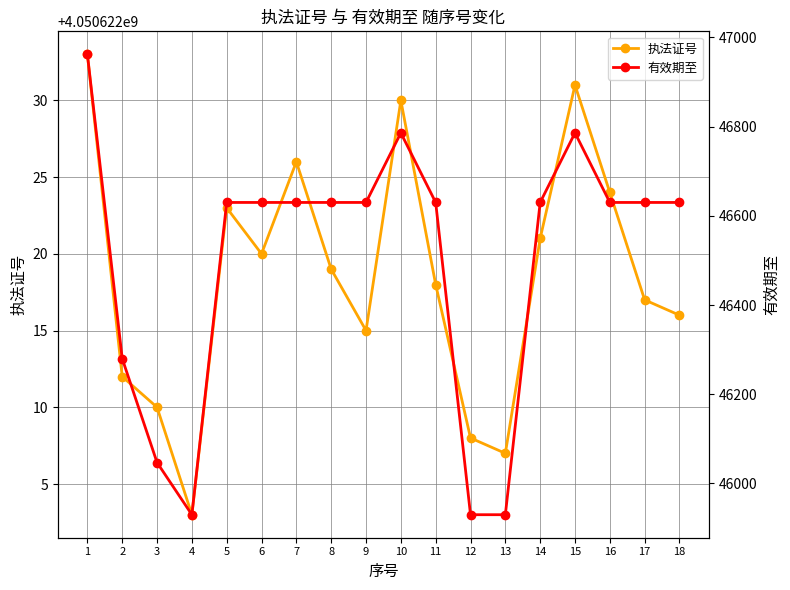

Which series has the largest total across all categories?

执法证号